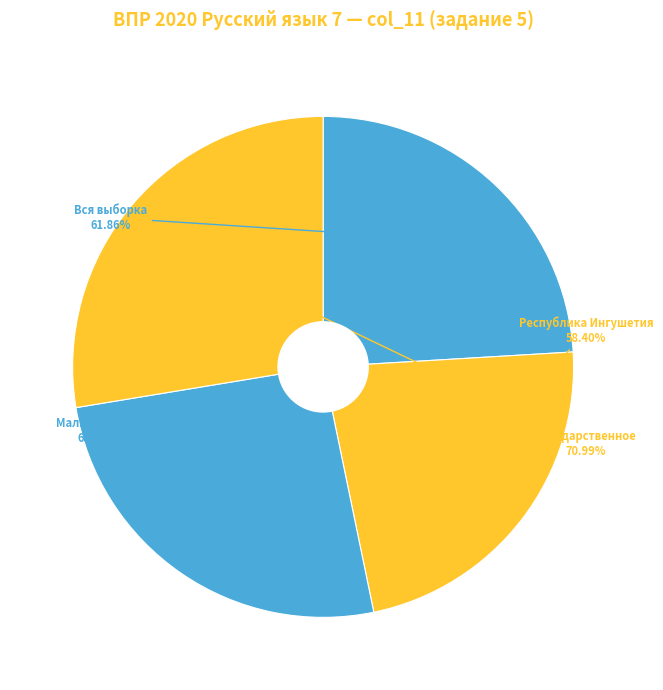

To the nearest percent, what is the combined percentage of Государственное бюджетное образовательное учреждение and Малгобекский муниципальный район?

53%